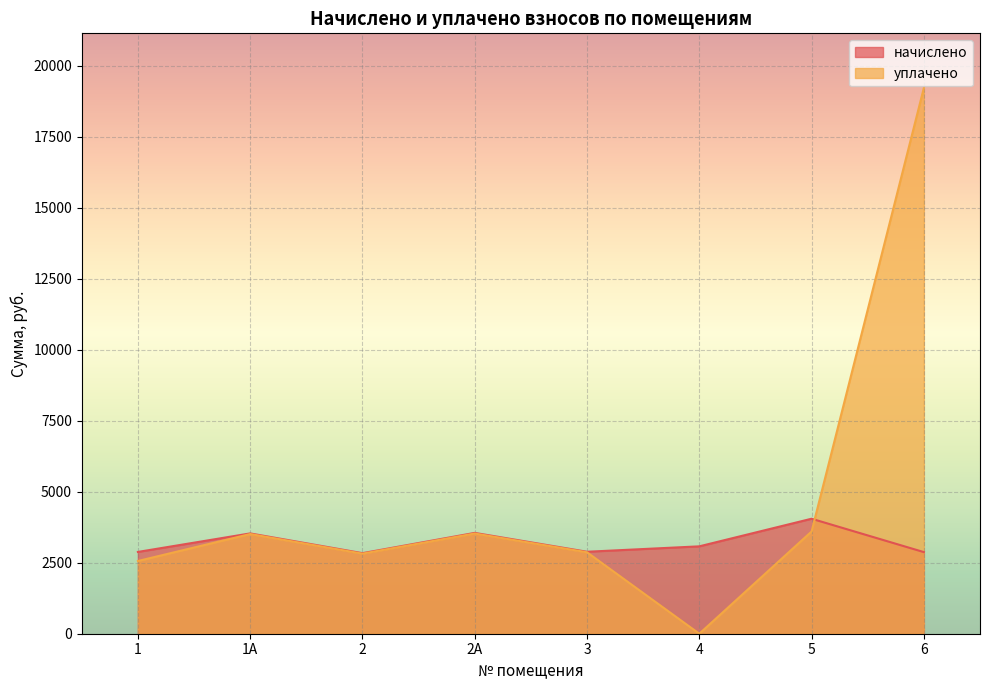

Reading left to right, extract all data points from this chart.

начислено: 2881.0	3533.5	2837.9	3552.0	2887.1	3078.0	4050.7	2874.8
уплачено: 2561.3	3511.1	2820.0	3529.5	2868.8	0.0	3601.1	19225.8